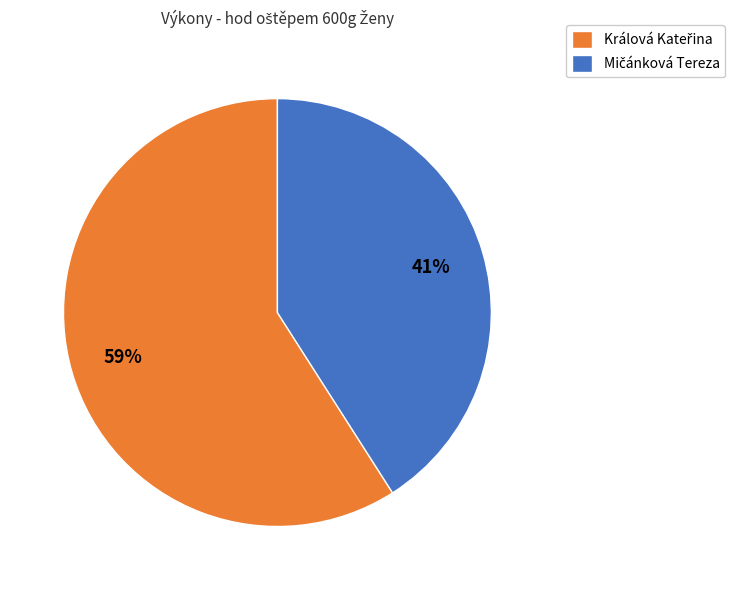

Is there any slice that represents more than half of the pie?

Yes